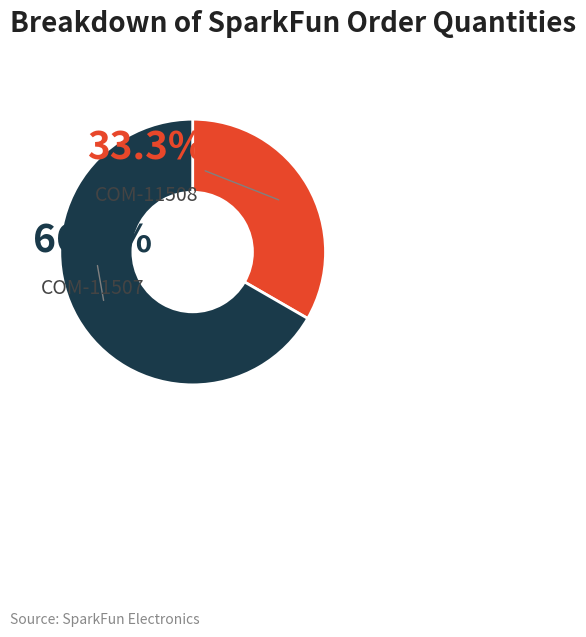

How much of the chart is everything except COM-11508?

66.7%